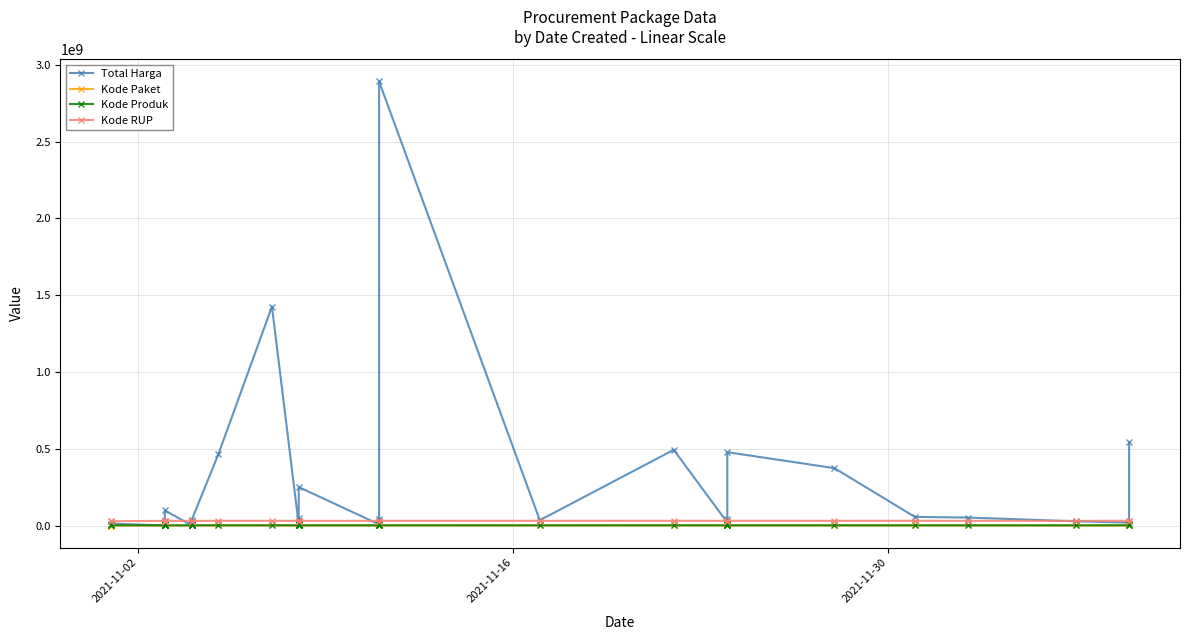

What are all the series names shown in the legend?

Total Harga, Kode Paket, Kode Produk, Kode RUP